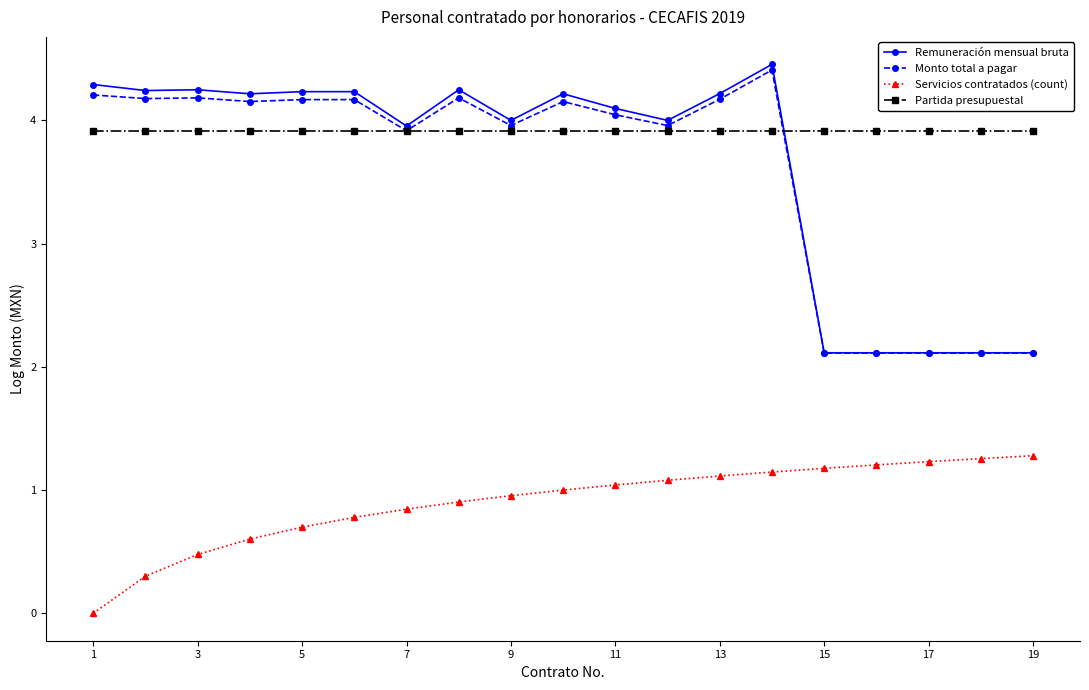

What is the value of the Monto total a pagar point at the 4th from the left?

4.2